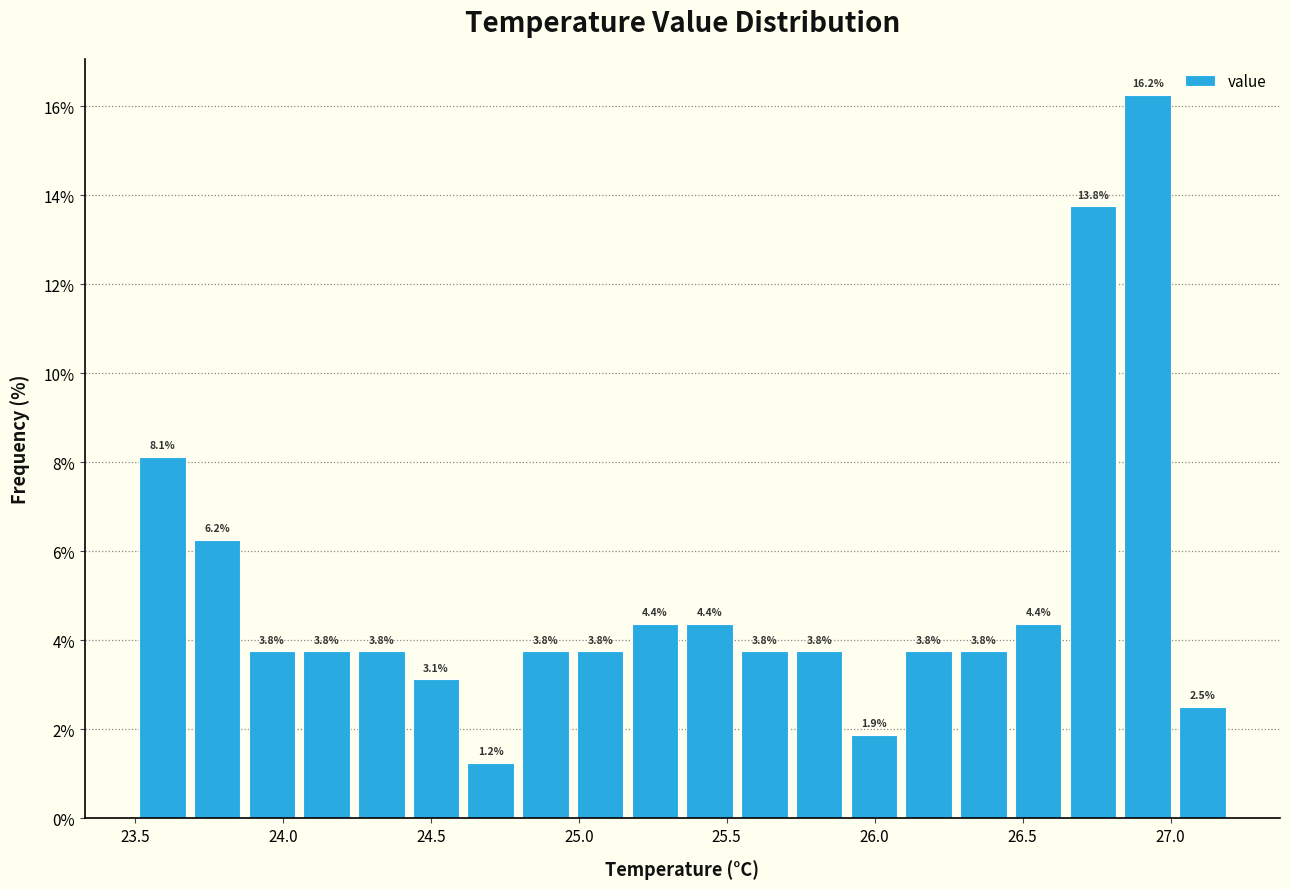

Read against the x-axis, roughly where is the centre of the tallest bar?

26.90